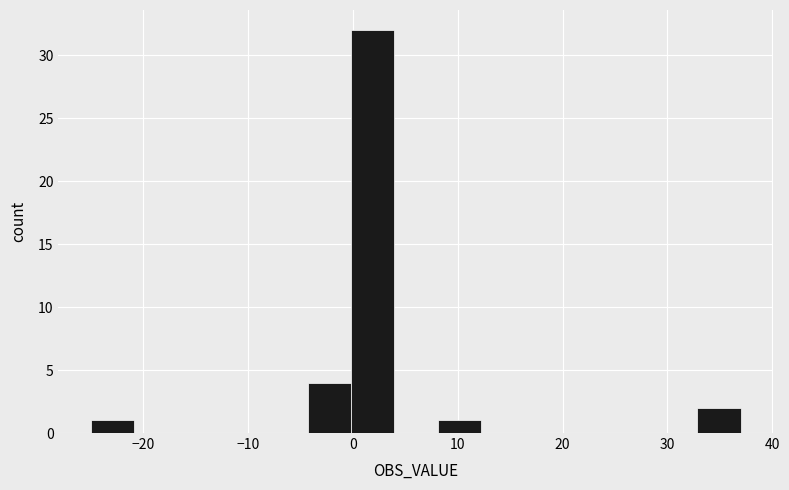

Reading left to right, transcribe this chart: for each bar, give the range it covers on the x-axis and its height. Neither the bar edges nor the heights are printed on the chart, so give them approximately, as read against the axes.

-25 to -21: 1
-21 to -17: 0
-17 to -13: 0
-13 to -8: 0
-8 to -4: 0
-4 to 0: 4
0 to 4: 32
4 to 8: 0
8 to 12: 1
12 to 16: 0
16 to 20: 0
20 to 25: 0
25 to 29: 0
29 to 33: 0
33 to 37: 2